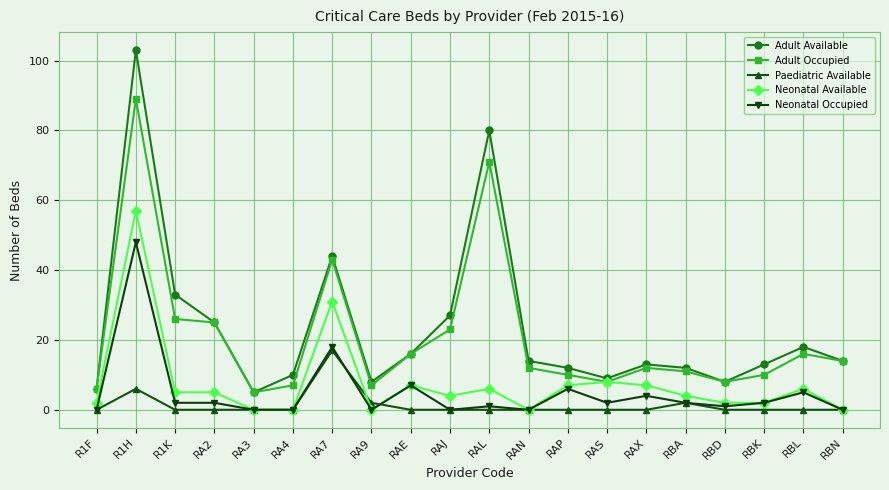

At which category is the sum across all series the highest?

R1H